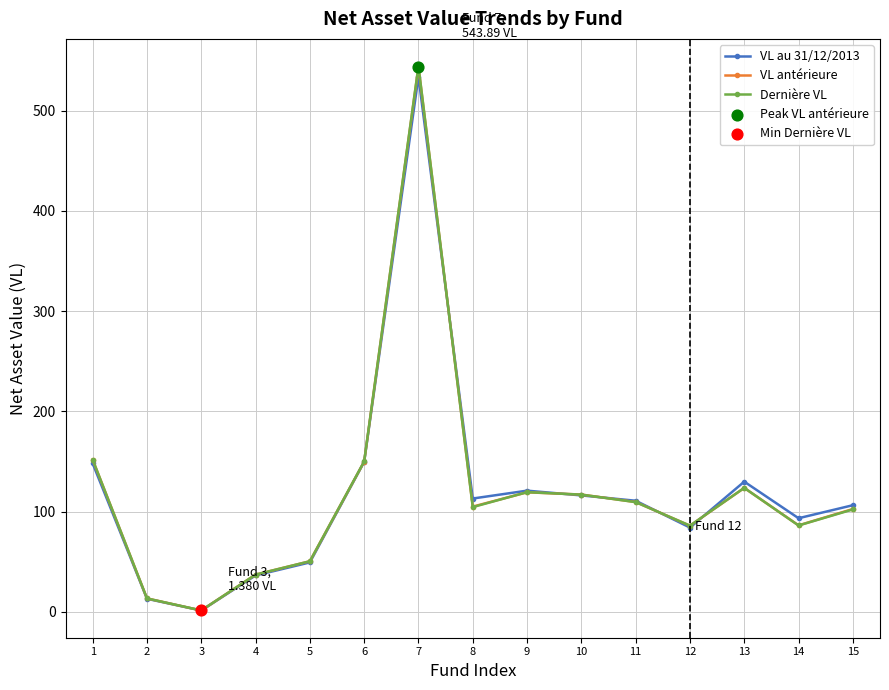

What is the total value across all series at 8?

322.6